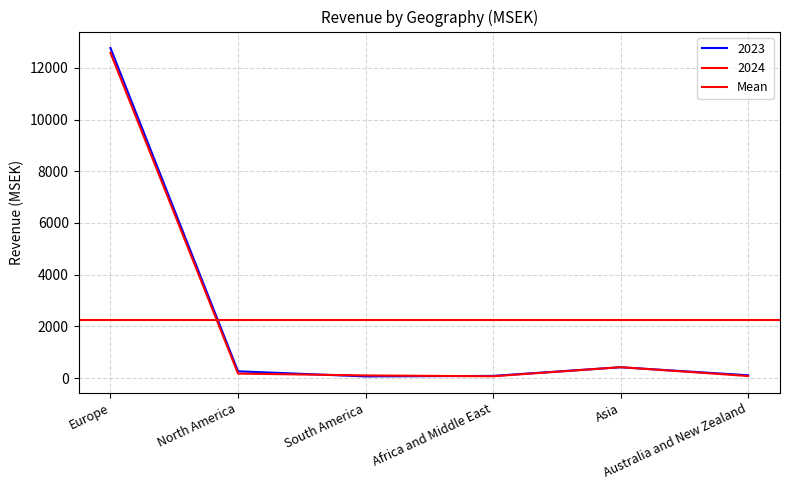

True or false: 2023 and 2024 intersect in this chart.

True